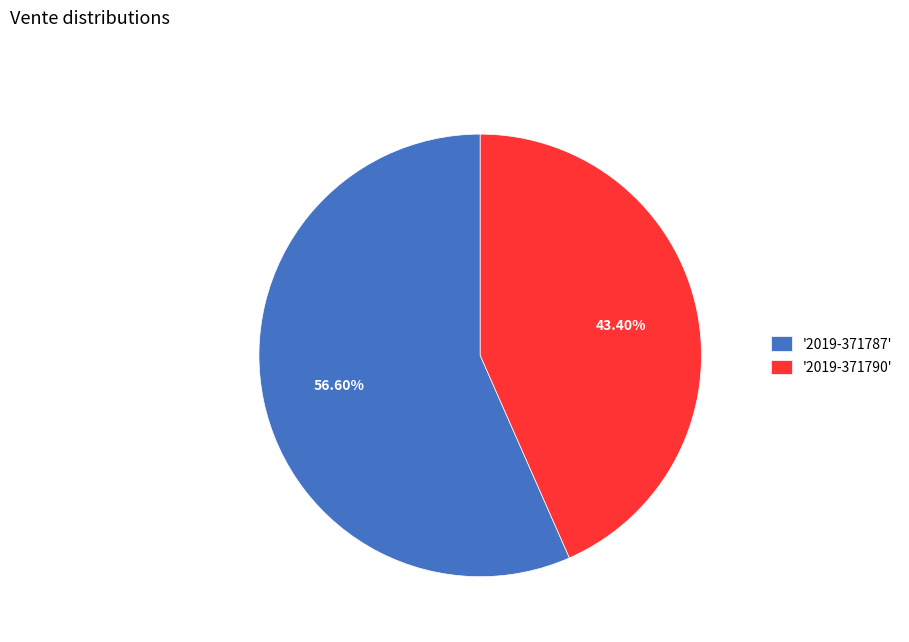

Is there any slice that represents more than half of the pie?

Yes